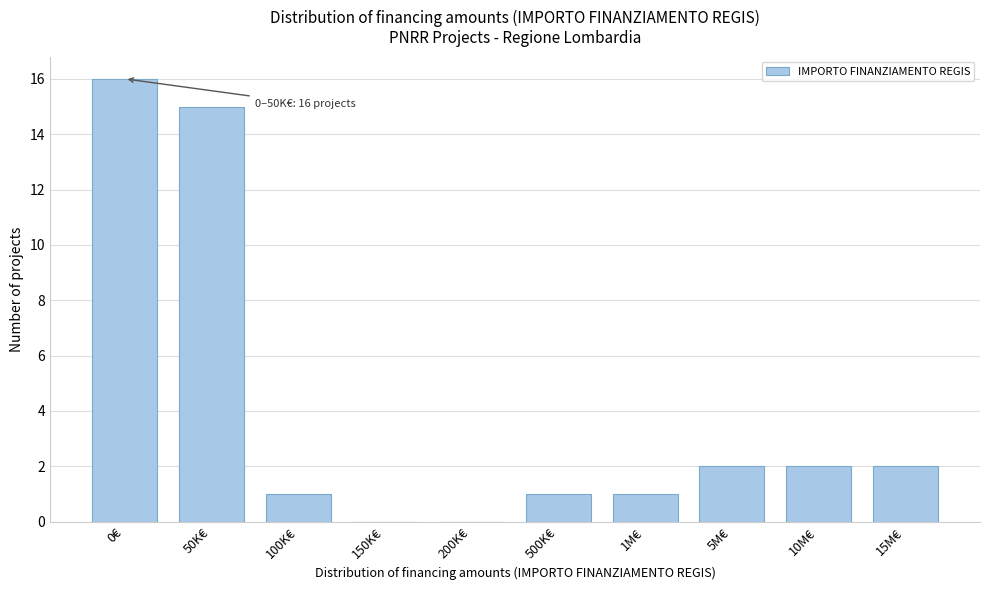

Reading left to right, list all the values displayed in this chart.

0€=16	50K€=15	100K€=1	150K€=0	200K€=0	500K€=1	1M€=1	5M€=2	10M€=2	15M€=2